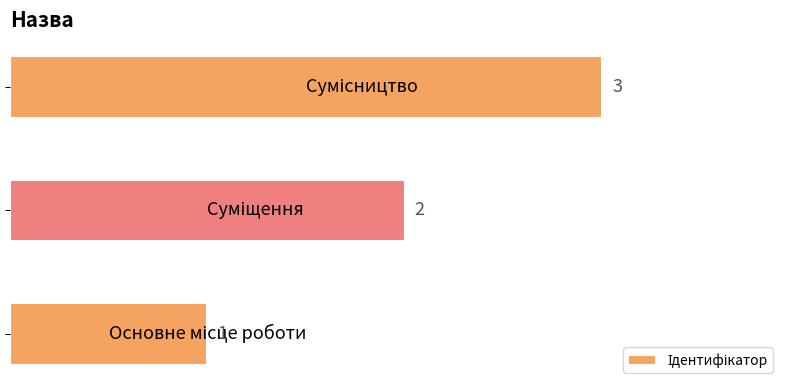

What is the maximum value shown in the chart?

3